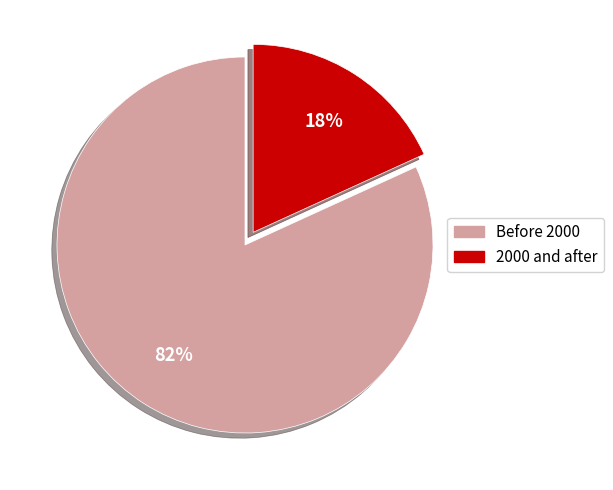

To the nearest percent, what is the average slice percentage?

50%